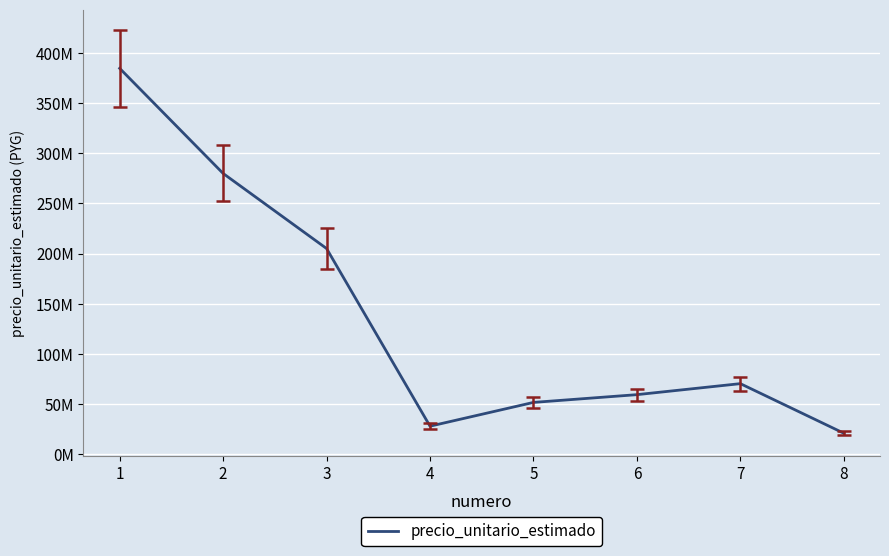

List the labels in order of value, largest first.

1, 2, 3, 7, 6, 5, 4, 8